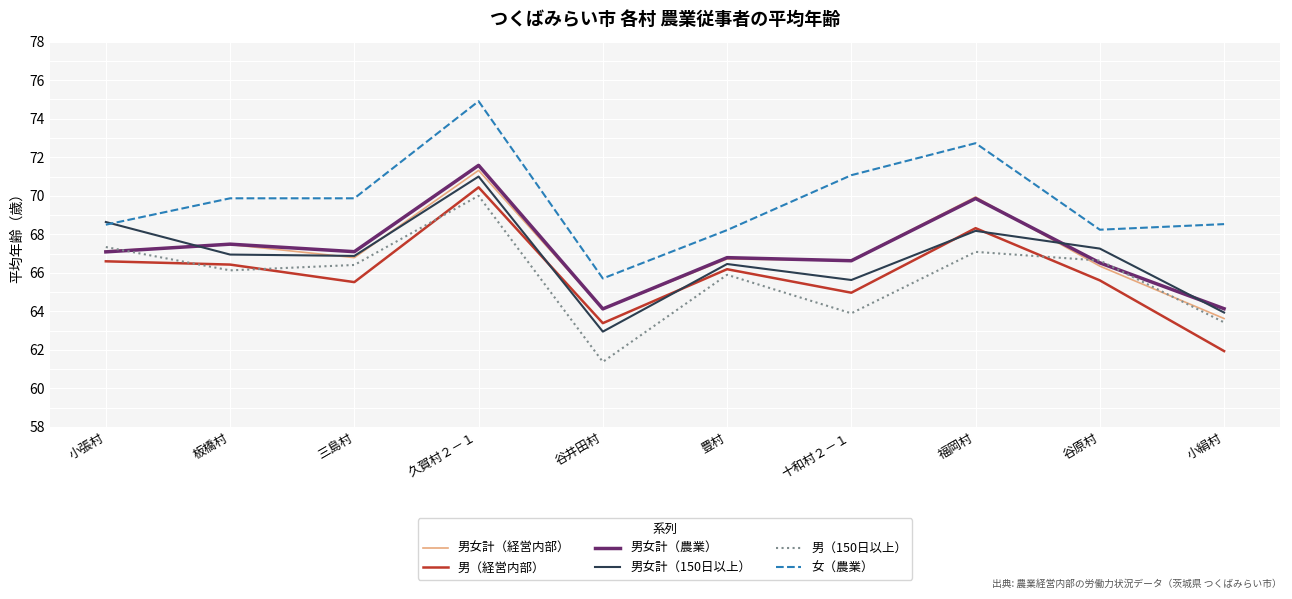

Which series ends up on top after the final intersection of 男（経営内部） and 男（150日以上）?

男（150日以上）